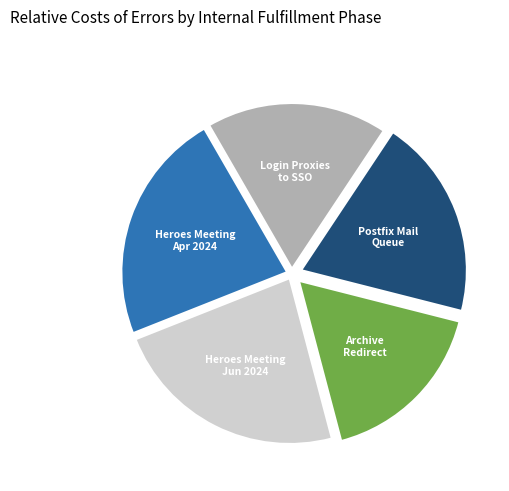

Does any single category account for the majority?

No